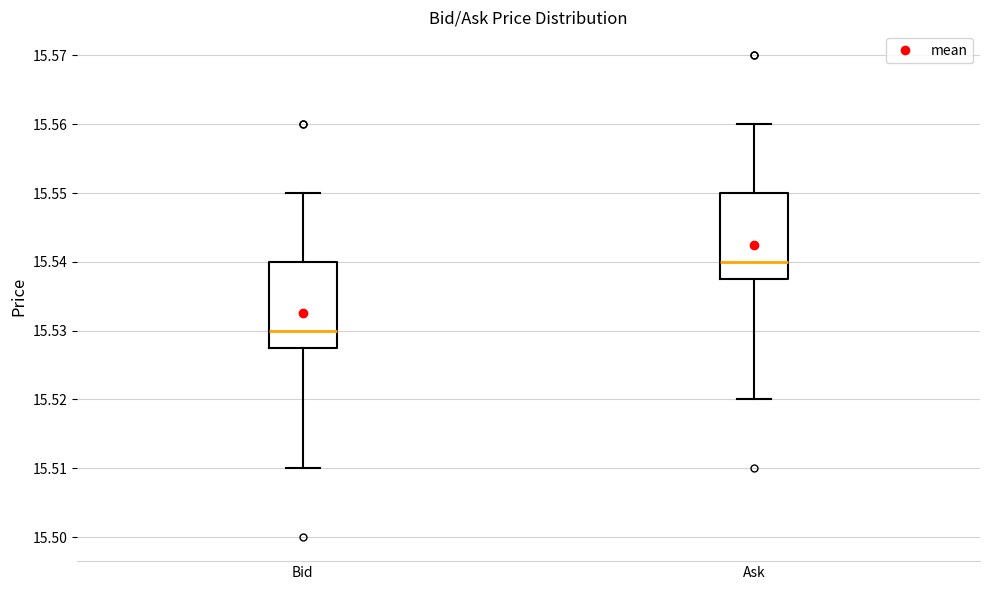

Reading left to right, read every box against the y-axis: the position of its median line, the range the box covers, and the ends of its whiskers. The values are not printed on the chart, so give them approximately, as read against the axis.

Bid: median 15.530, box 15.528 to 15.540, whiskers 15.510 to 15.550
Ask: median 15.540, box 15.538 to 15.550, whiskers 15.520 to 15.560